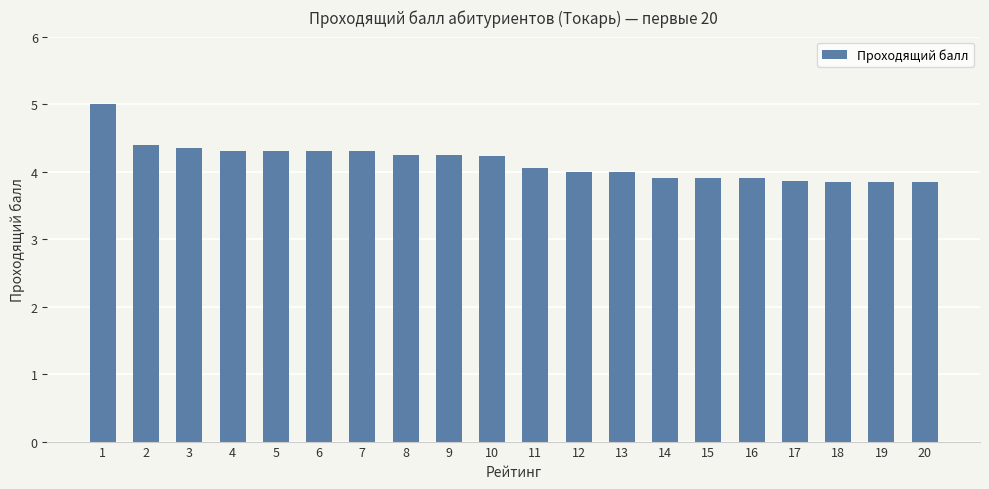

How many series are shown in this chart?

1